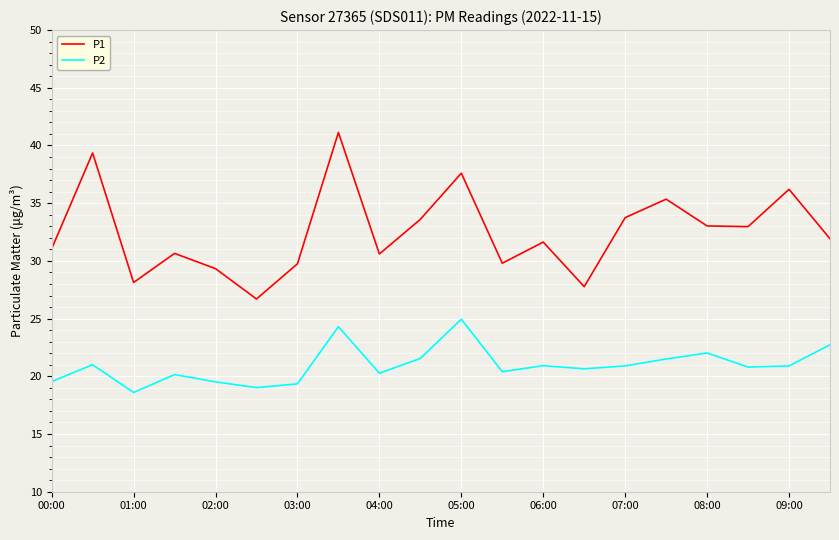

How many categories are shown in the chart?

20